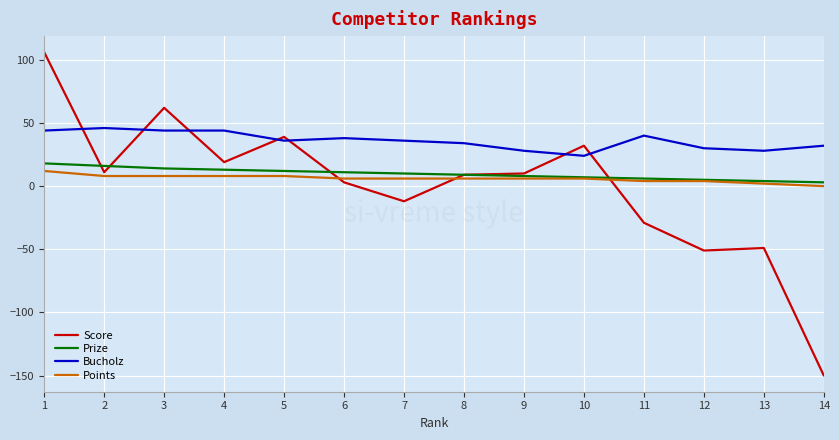

Which series has the largest range (max minus min)?

Score